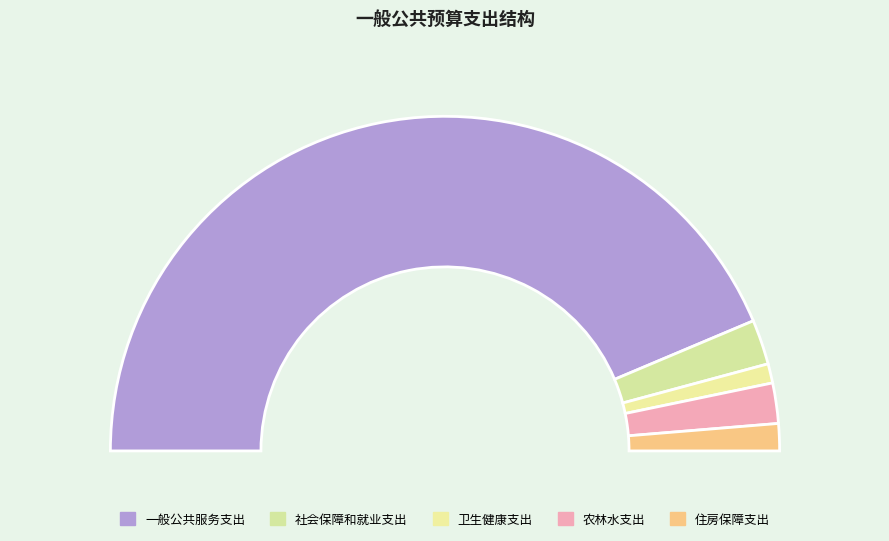

The 农林水支出 slice represents 18% of the pie. True or false?

False